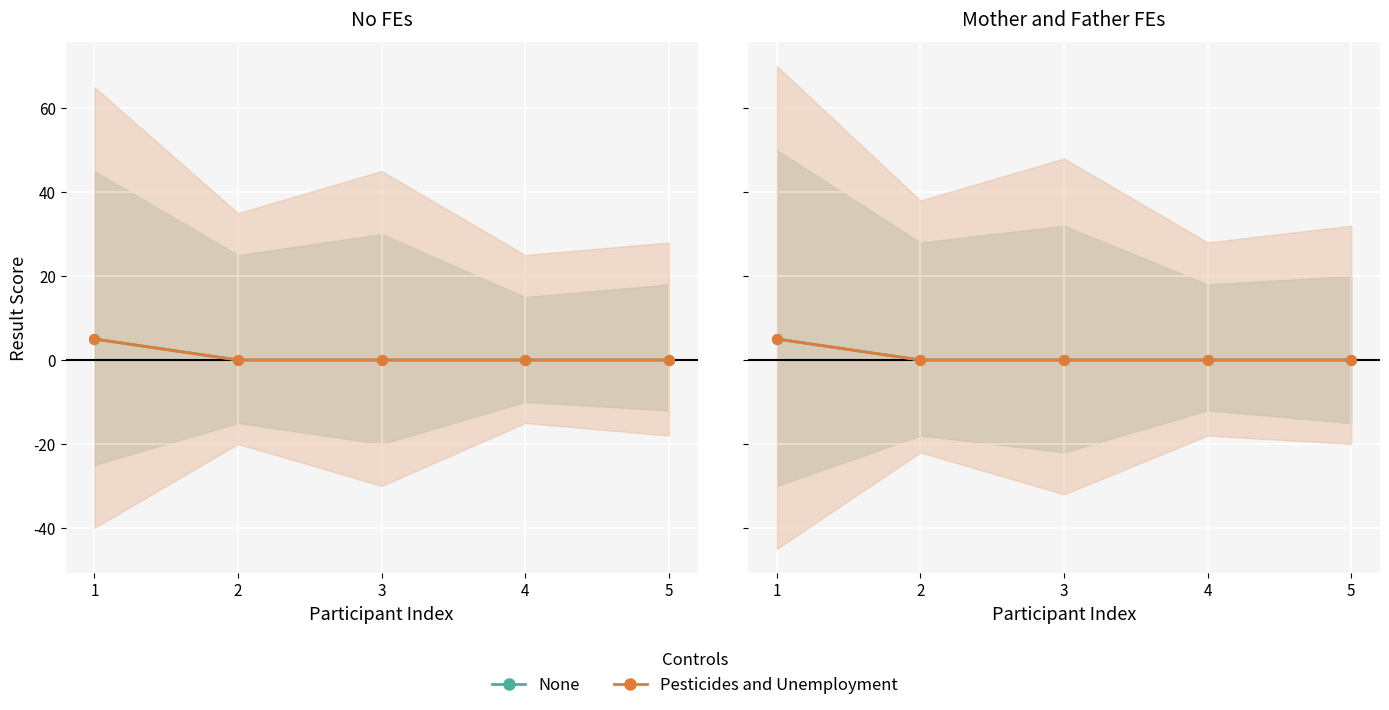

True or false: Pesticides and Unemployment and None intersect in this chart.

False